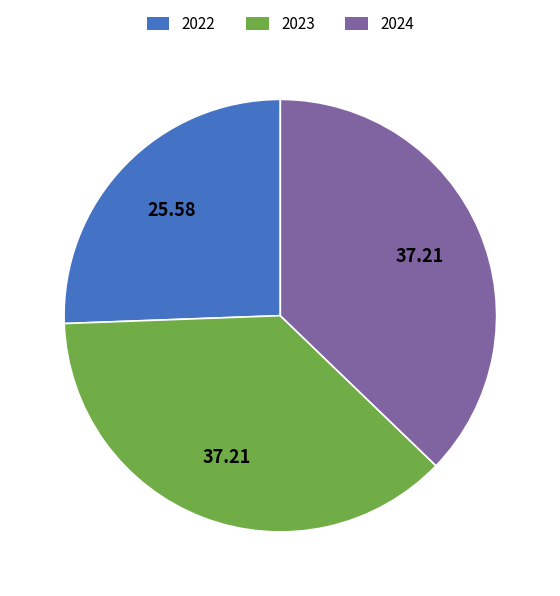

The 2022 slice represents 39% of the pie. True or false?

False